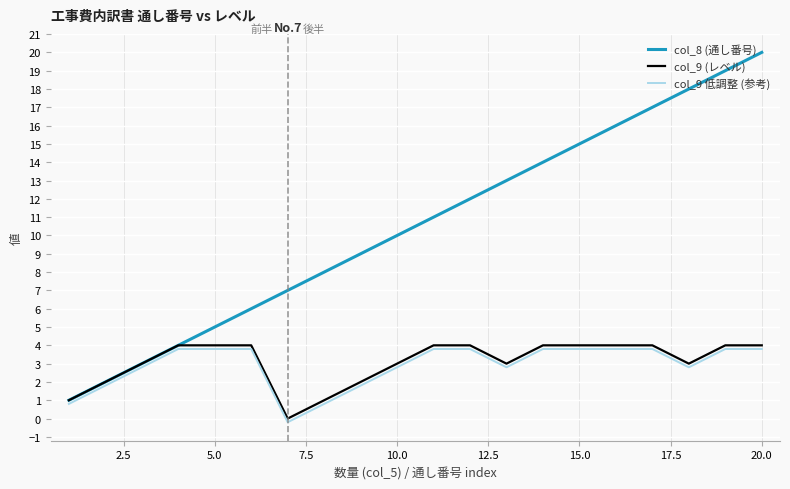

What is the maximum value for col_9 低調整 (参考)?

3.8